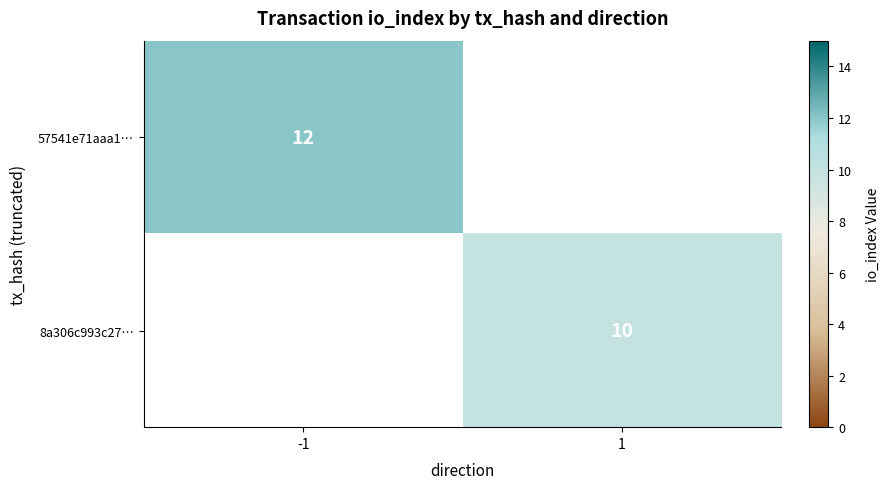

Is the value of 57541e71aaa1… at -1 greater than the value of 8a306c993c27… at 1?

Yes